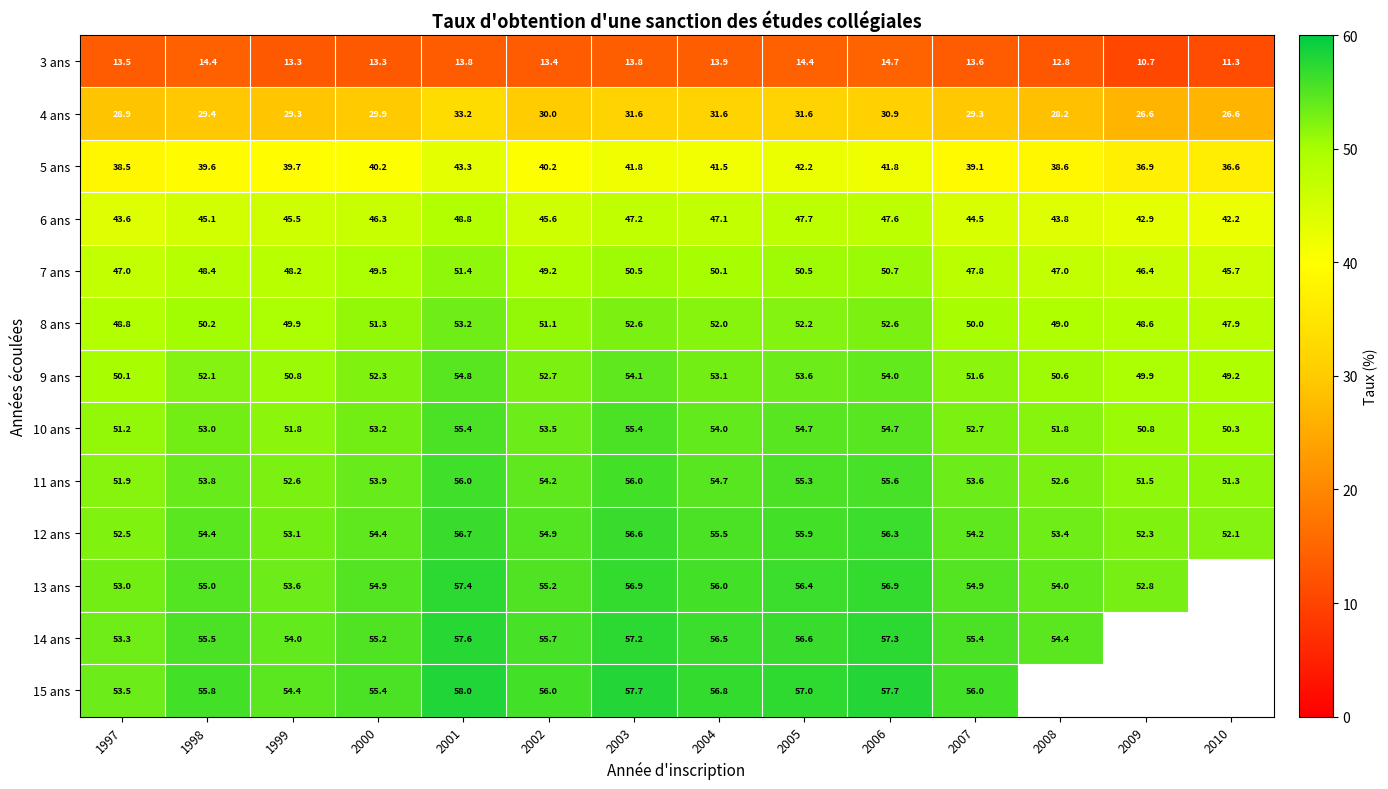

At which category is the sum across all series the highest?

2001